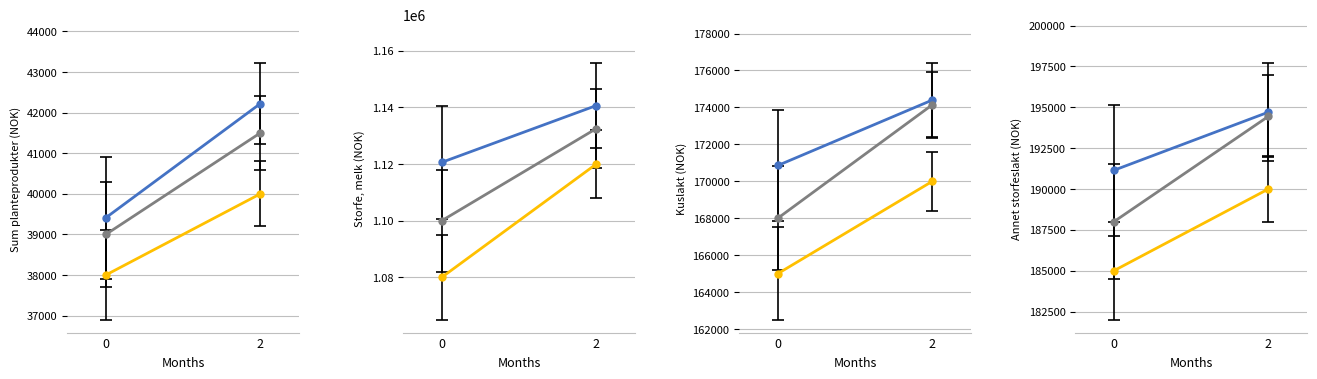

At how many categories does at least one series exceed 78618?

3